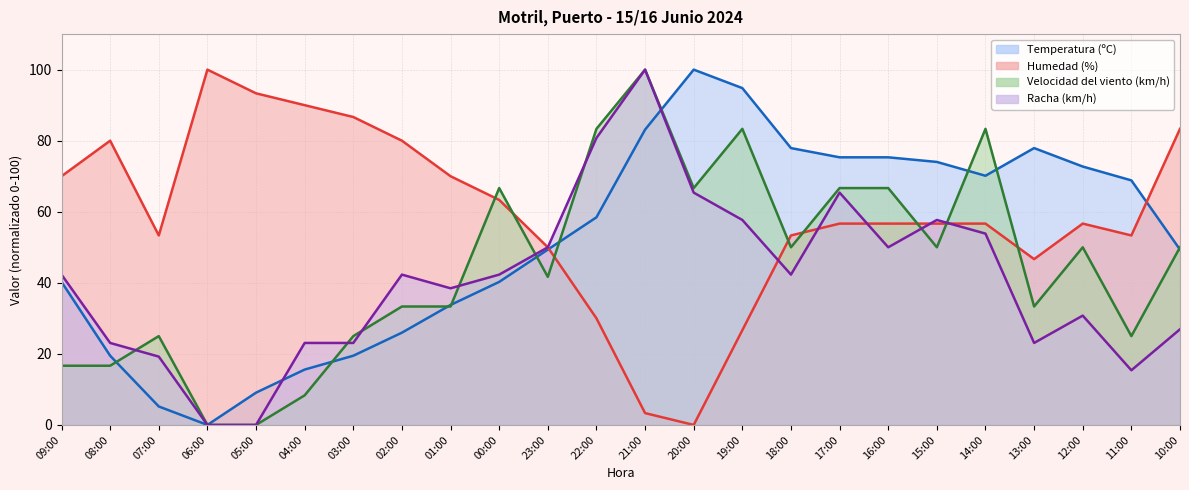

True or false: Velocidad del viento (km/h) has more than 1 interior local peaks.

True